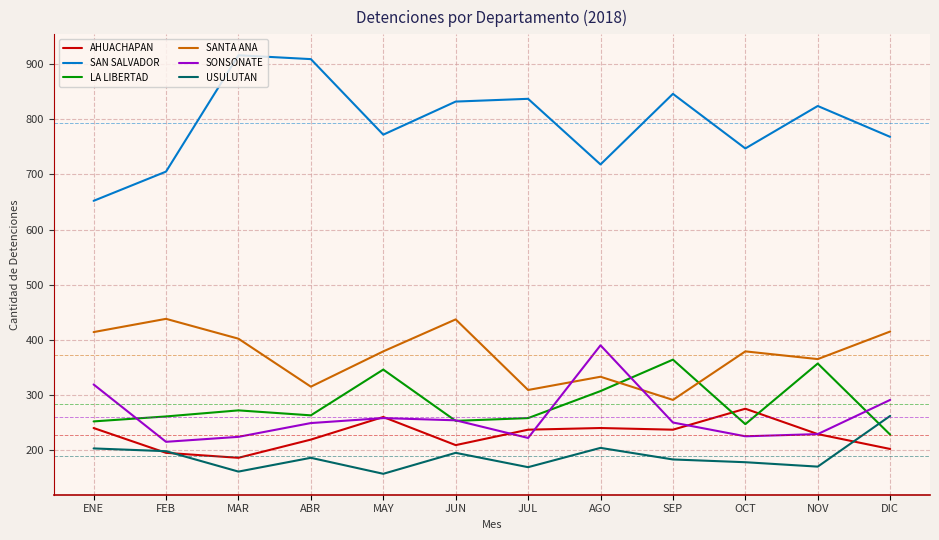

True or false: SONSONATE and SAN SALVADOR intersect in this chart.

False